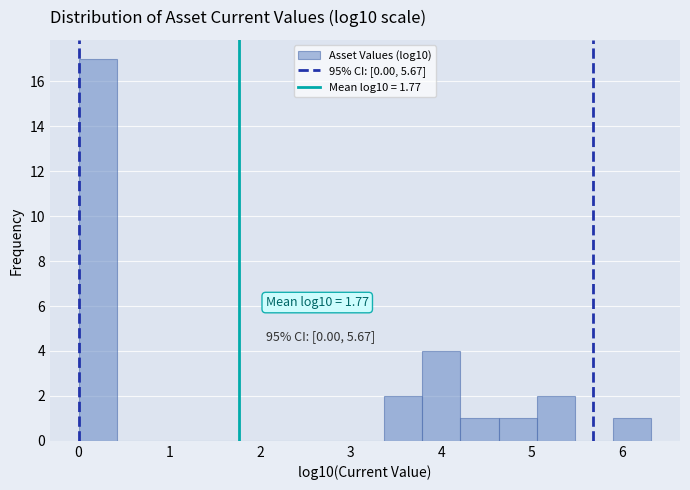

Over which range of the x-axis is the bar tallest?

0.0 to 0.4